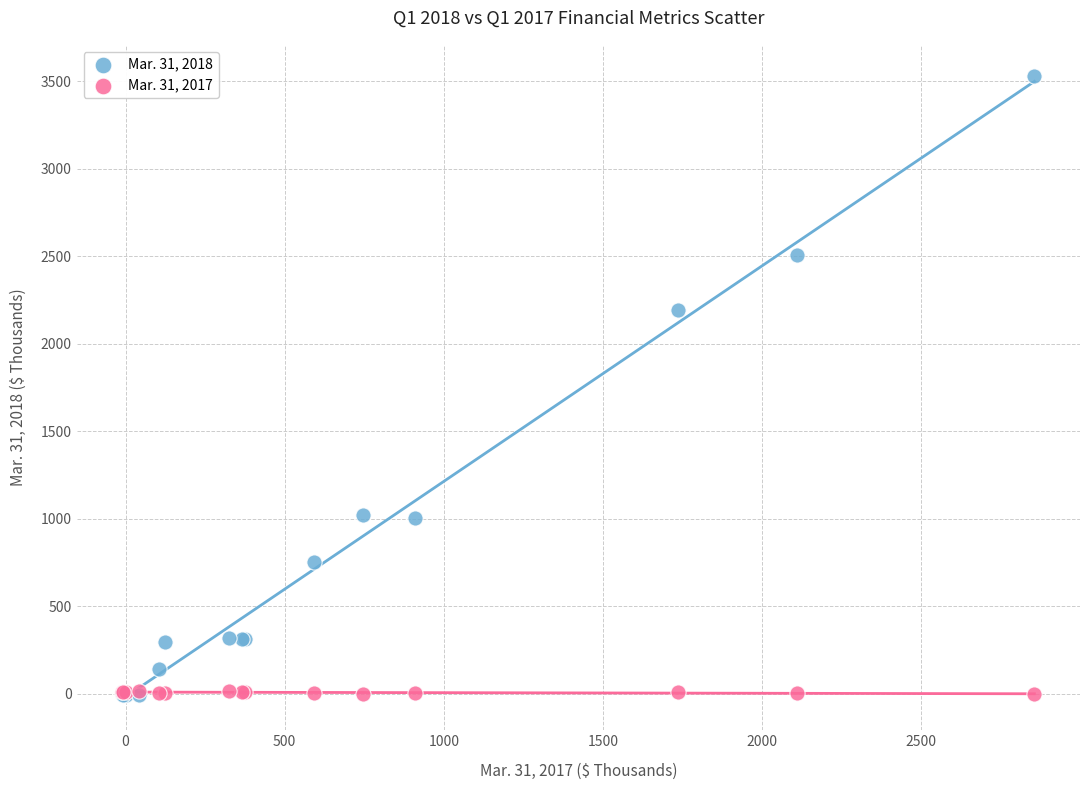

Across all series, what Y value is closest to 1760?

2194